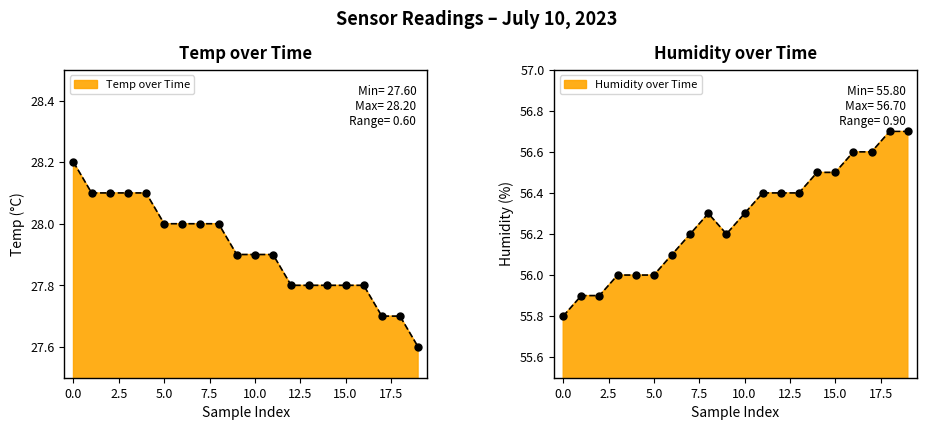

Is the value of Humidity at 17 greater than the value of Temp at 12.5?

Yes